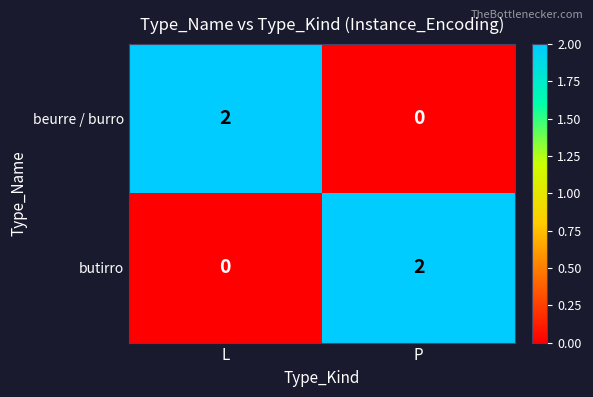

At which label is butirro closest to 1?

L